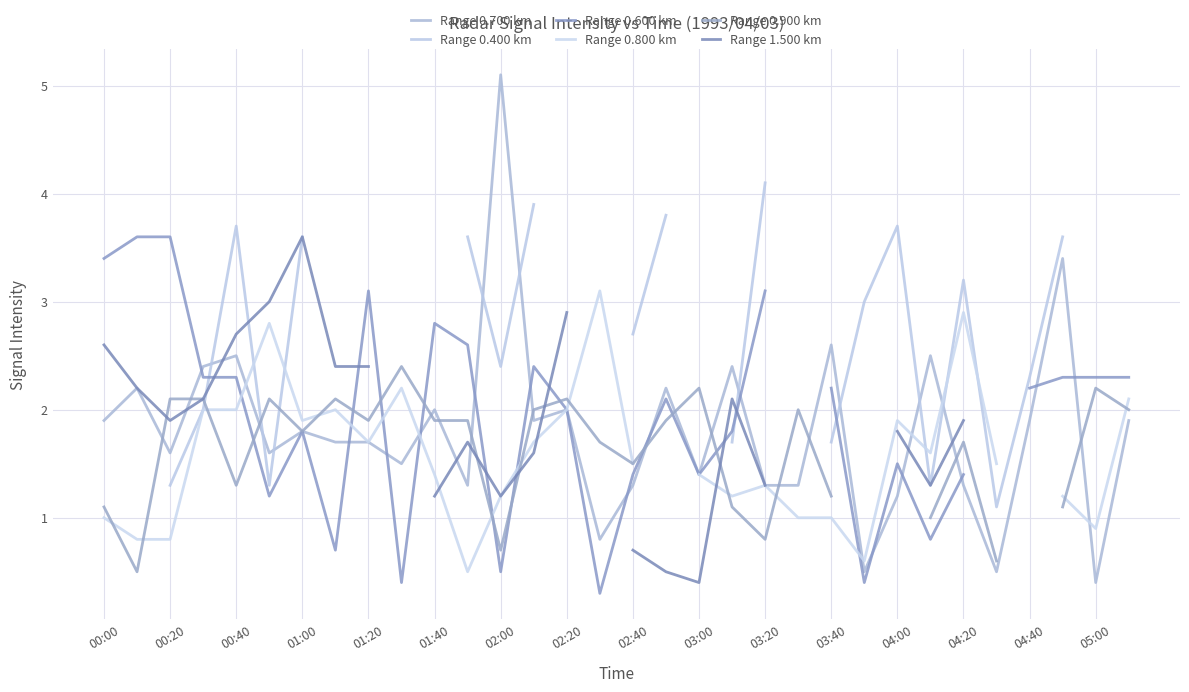

True or false: Range 1.500 km has more than 2 interior local peaks.

True